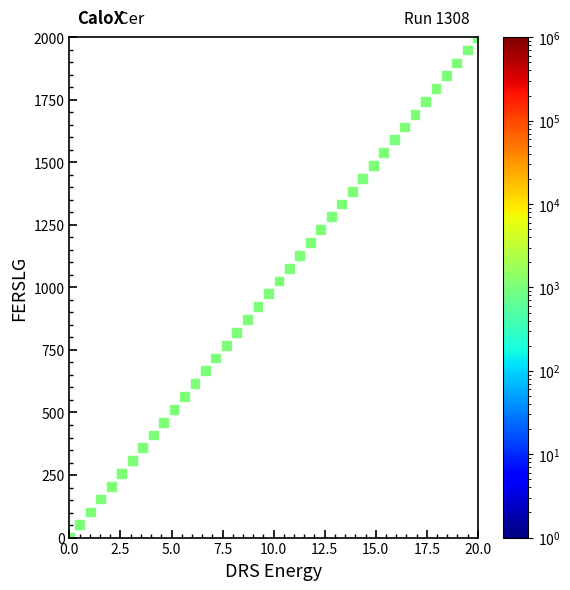

What is the range of X values (max minus min)?

20.0